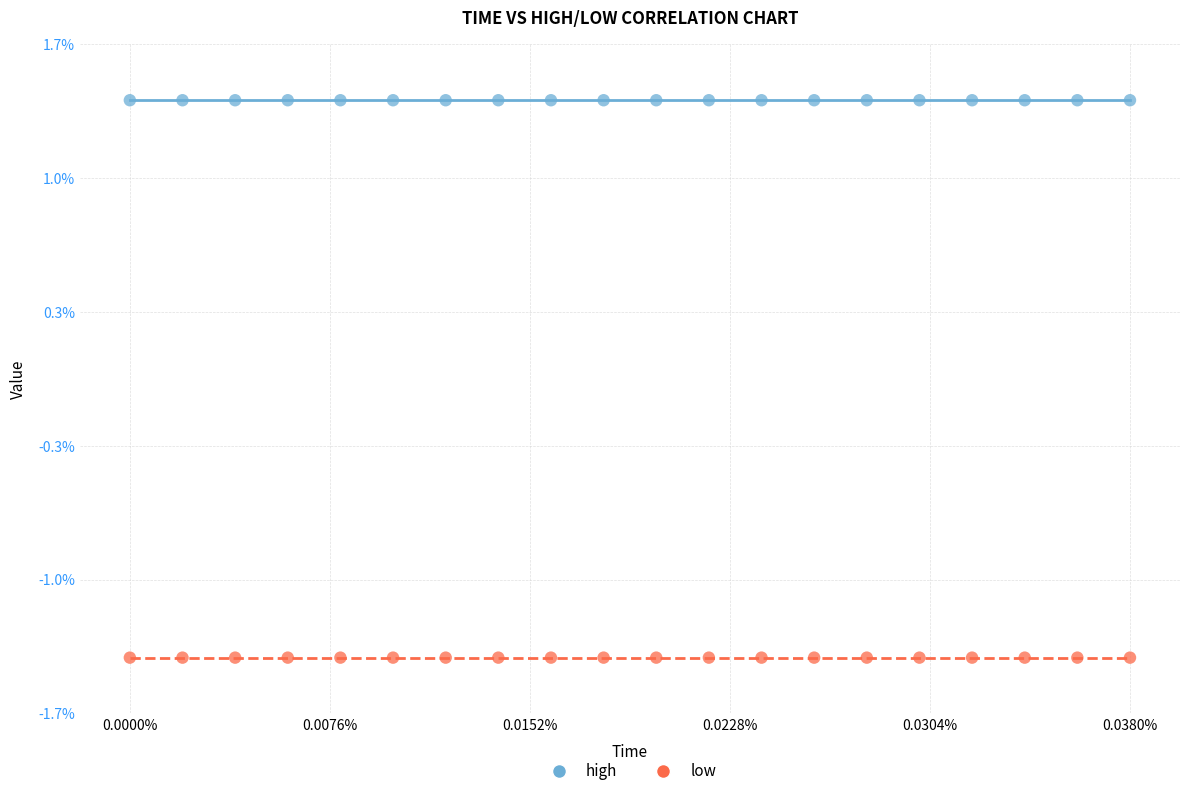

What are all the series names shown in the legend?

high, low